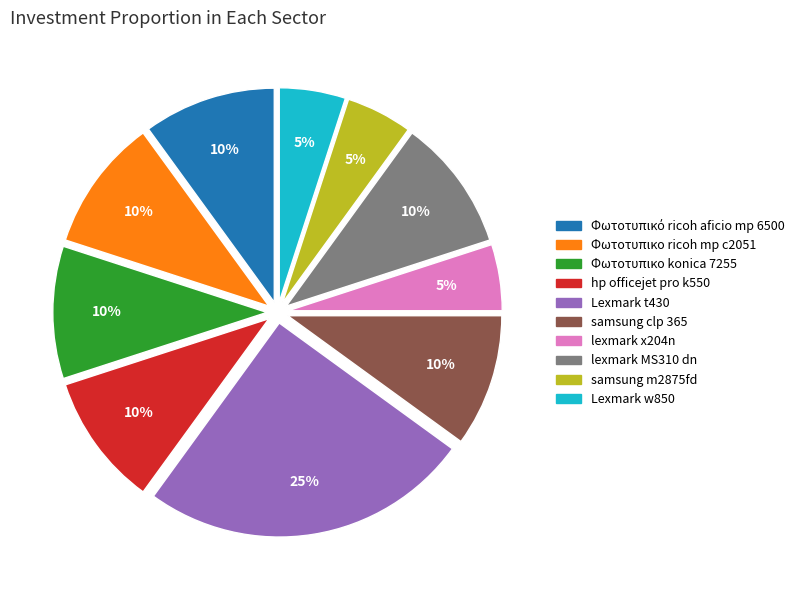

To the nearest percent, what is the average slice percentage?

10%